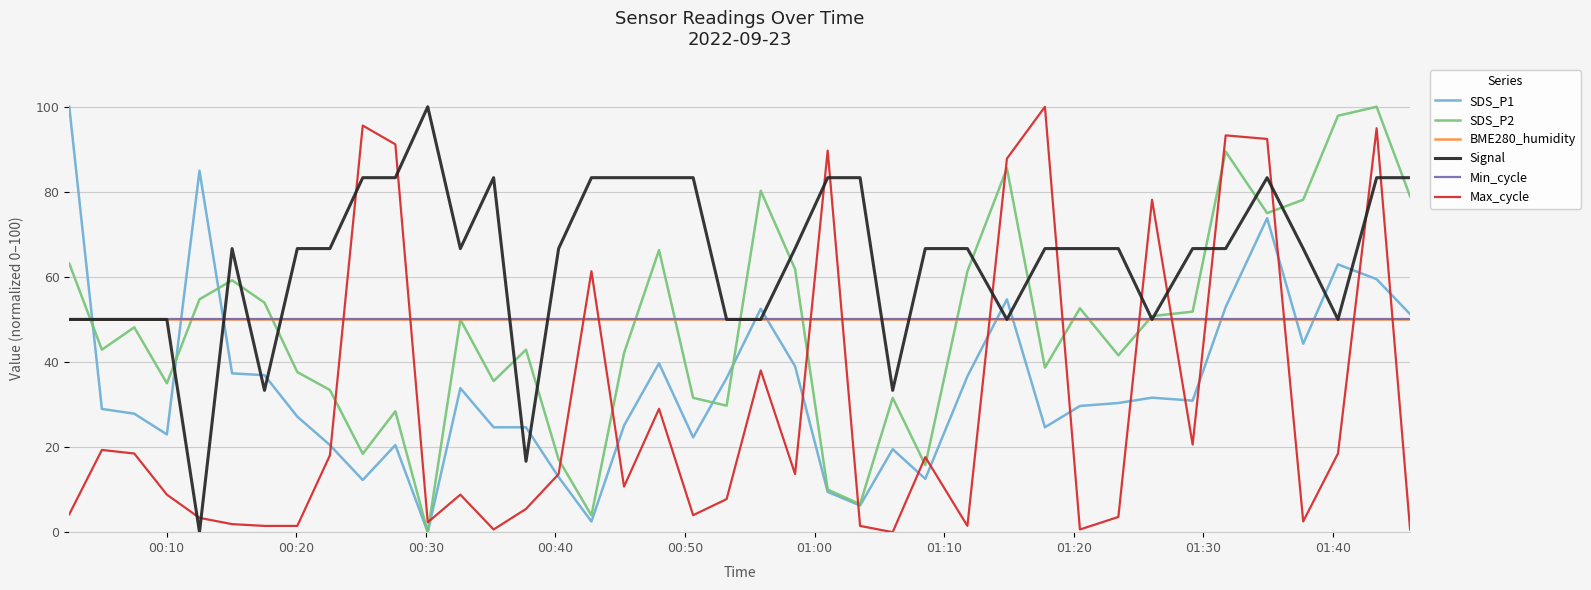

Is this an area chart (filled region under the line)?

No